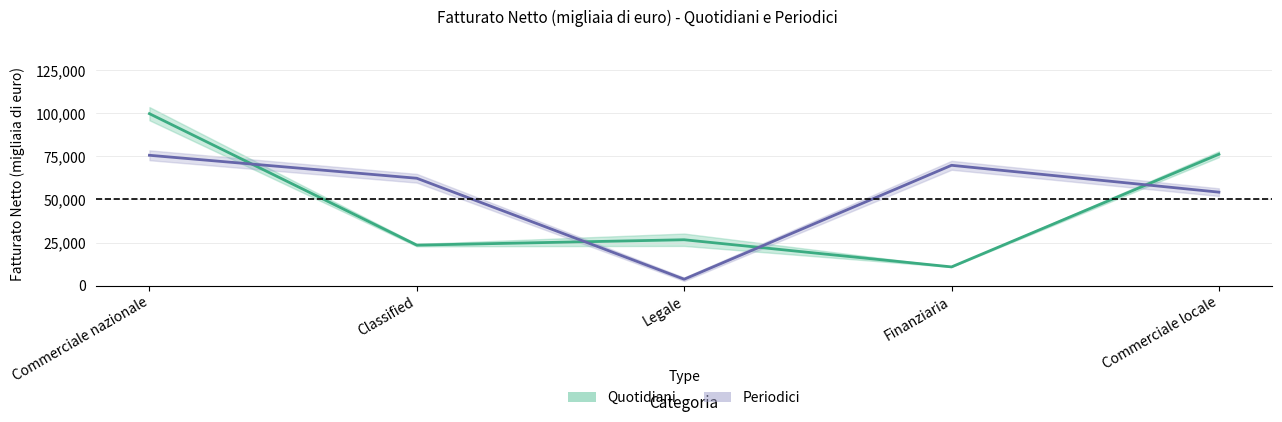

Reading left to right, extract all data points from this chart.

Quotidiani mid: Commerciale nazionale=99823.0	Classified=23501.0	Legale=26625.0	Finanziaria=10858.0	Commerciale locale=76284.0
Periodici mid: Commerciale nazionale=75670.0	Classified=62328.5	Legale=3705.0	Finanziaria=69852.0	Commerciale locale=54262.5